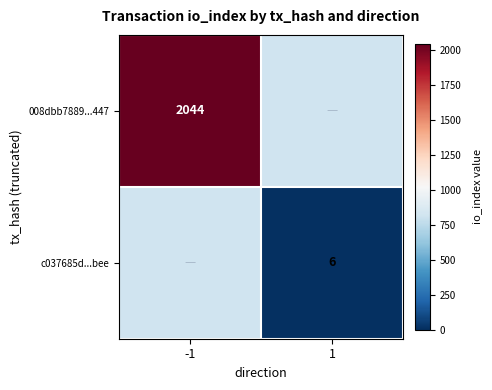

The 008dbb7889...447 series shows 3581 at -1. True or false?

False